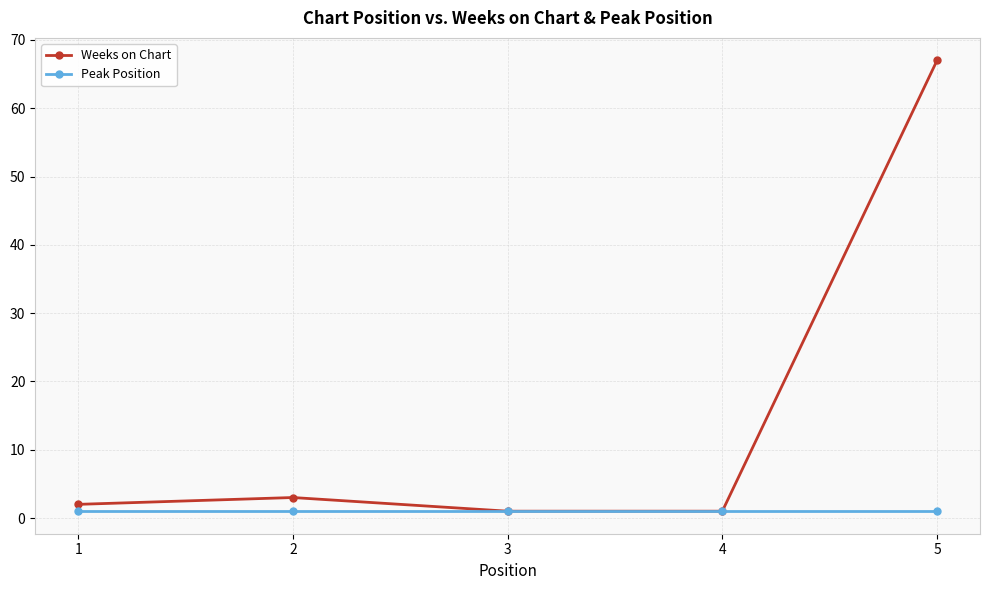

Rank the series by their average value, from highest to lowest.

Weeks on Chart, Peak Position